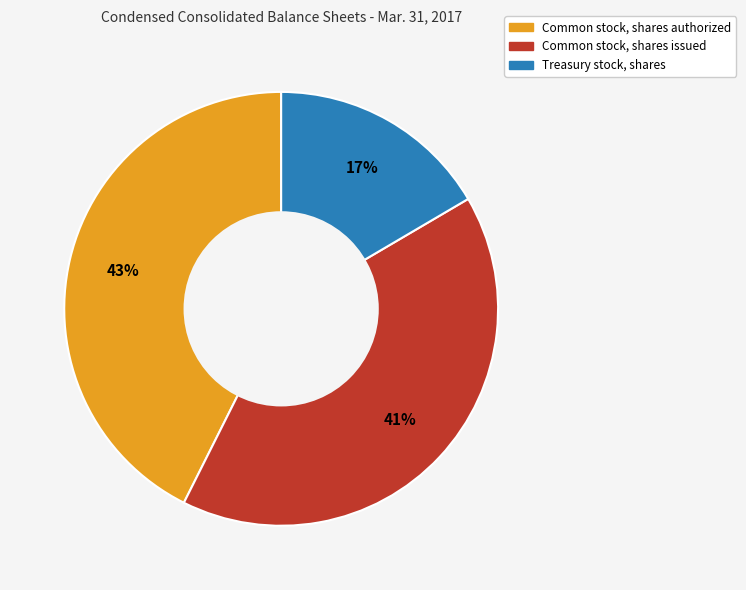

Is the sum of Treasury stock, shares and Common stock, shares issued greater than half?

Yes